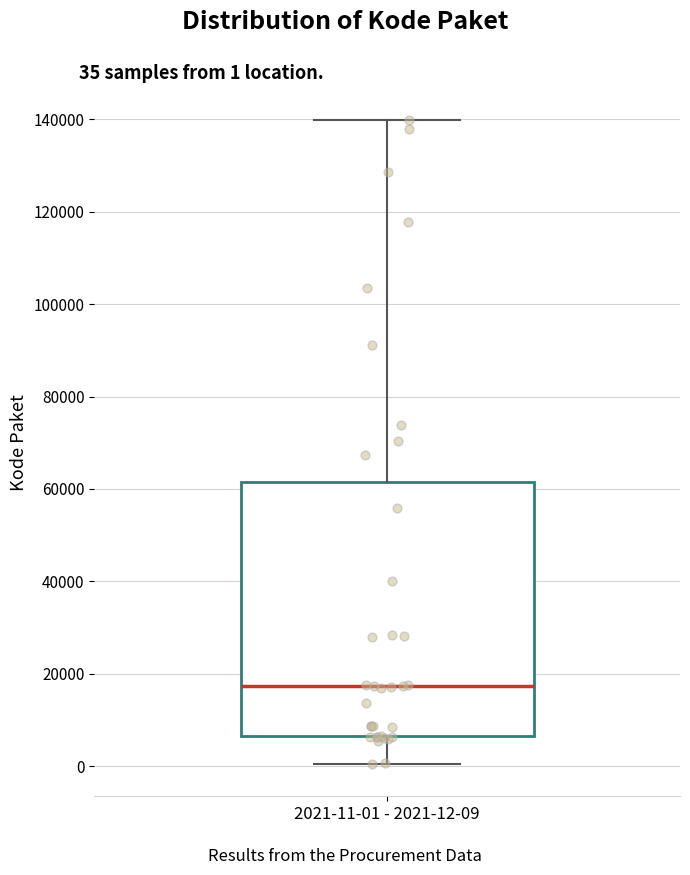

Where does the upper whisker of the box for 2021-11-01 - 2021-12-09 end on the y-axis? The values are not printed on the chart, so give them approximately, as read against the axis.

140000